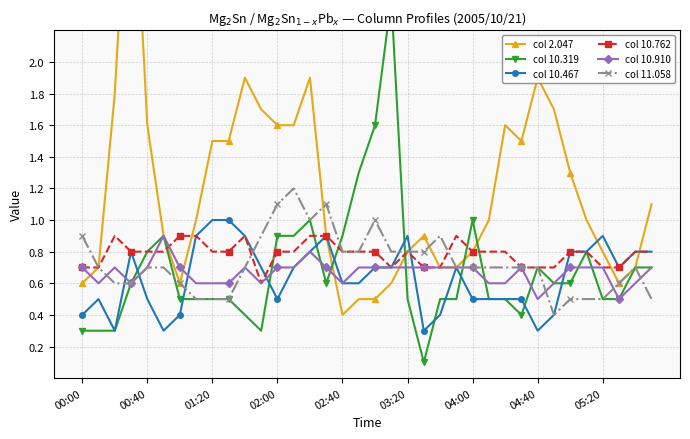

Where is col 2.047 nearest to the value 2?

10